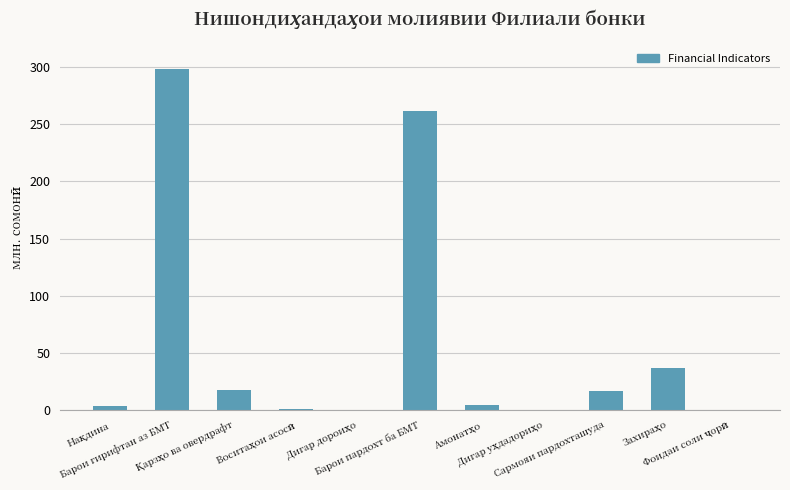

What is the sum of all values?

640.0